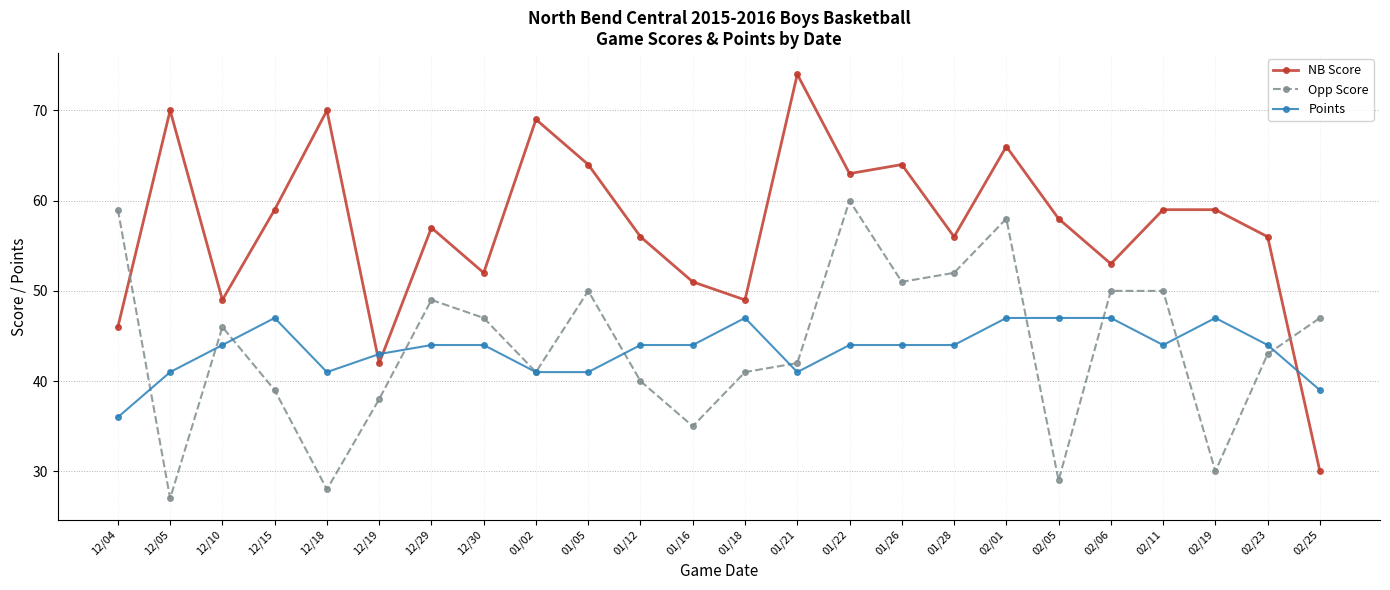

At 01/26, list the series in order from smallest to largest.

Points, Opp Score, NB Score